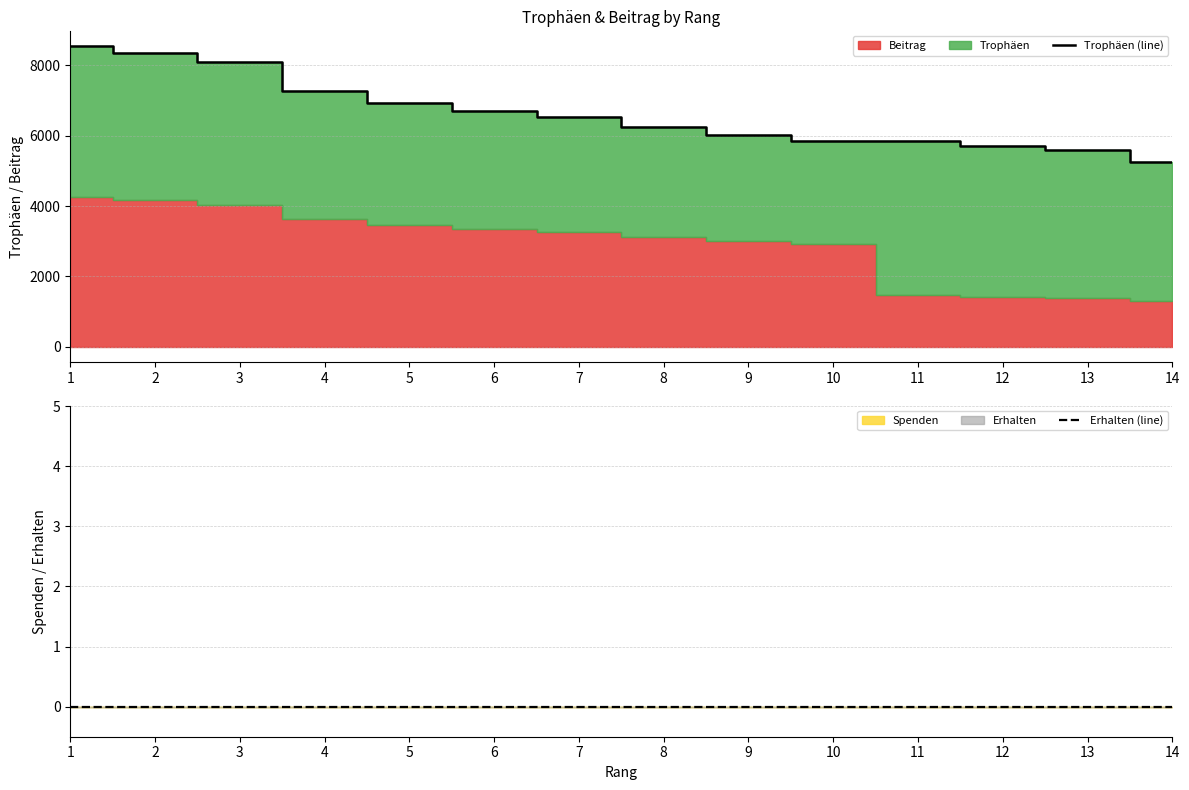

How many categories are shown in the chart?

14